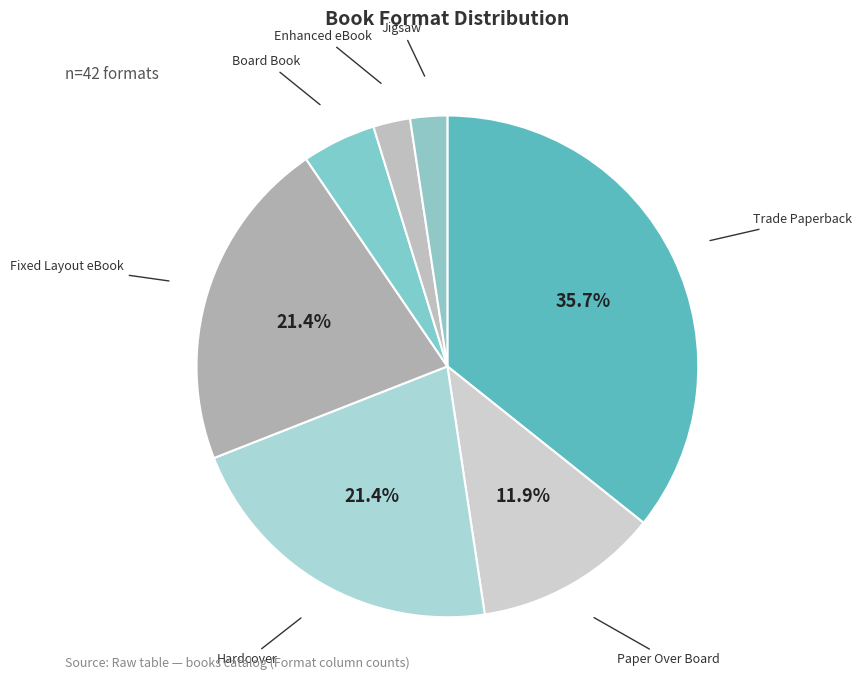

Which category has the biggest portion of the pie?

Trade Paperback